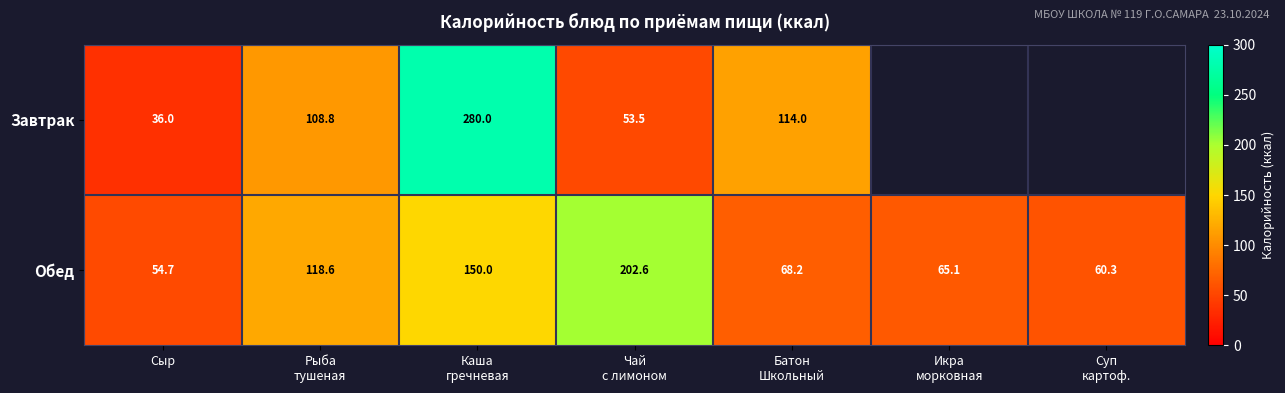

What is the difference between the maximum and minimum values in the Обед series?

147.9